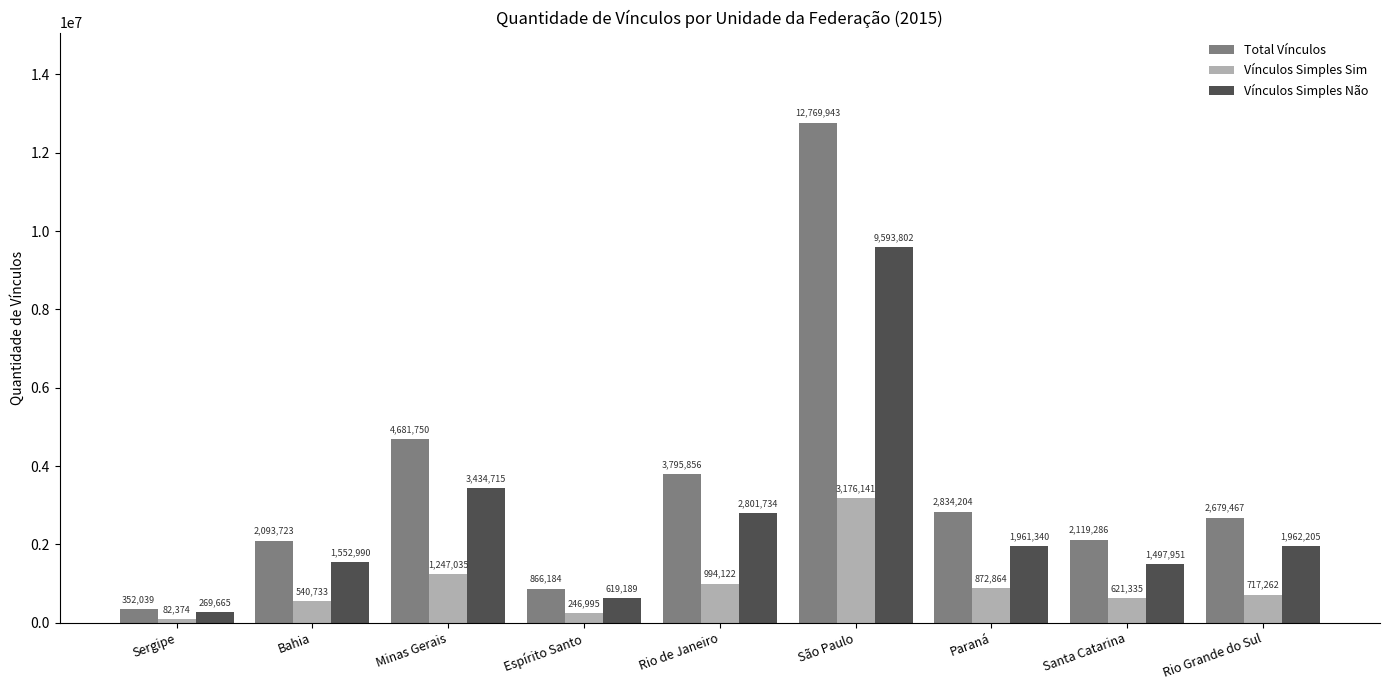

The value of Vínculos Simples Sim at São Paulo is 3176141. True or false?

True